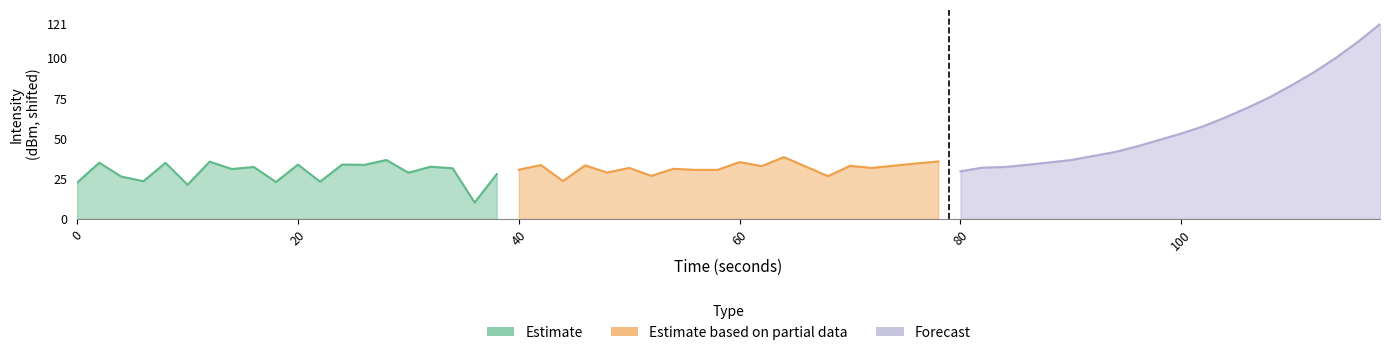

Is the value of Forecast at 9 greater than the value of Estimate based on partial data at 15?

Yes